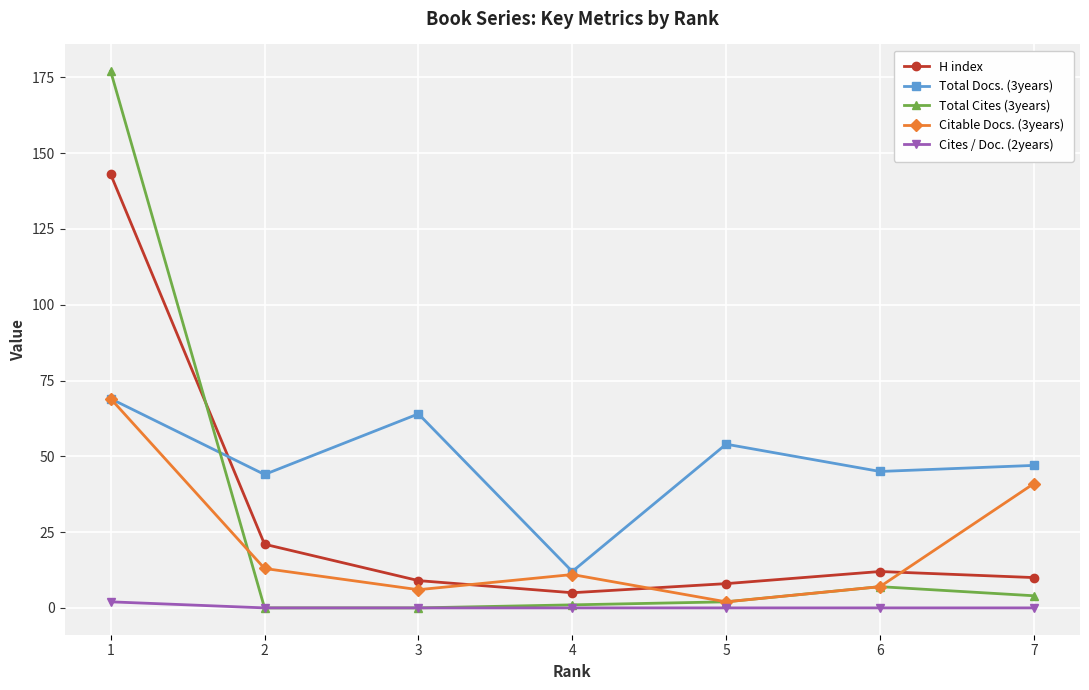

At how many categories does at least one series exceed 23?

6